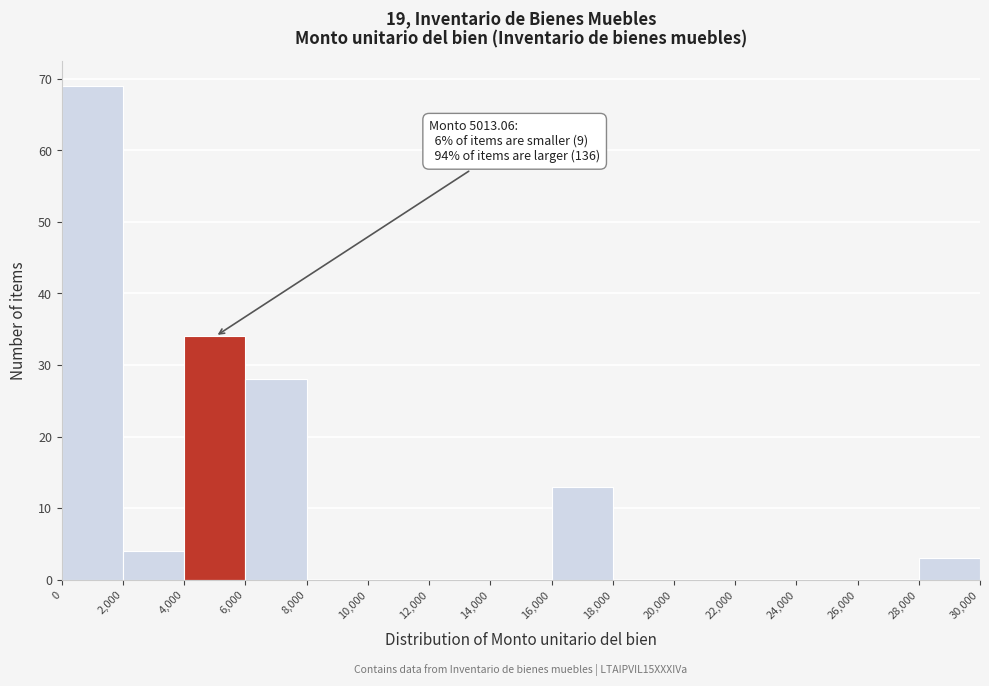

Over which range of the x-axis is the bar tallest?

0 to 2,000